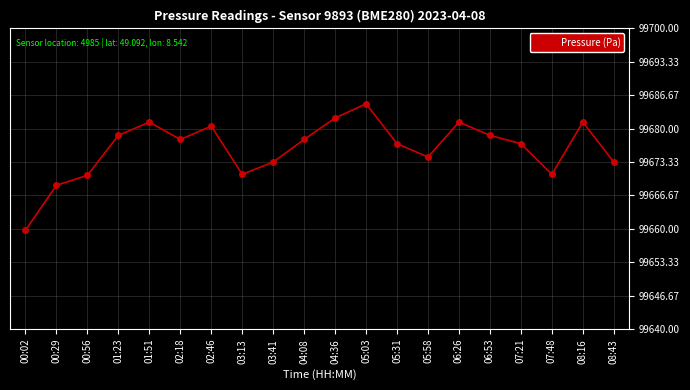

What is the label of the 19th point from the right?

00:29